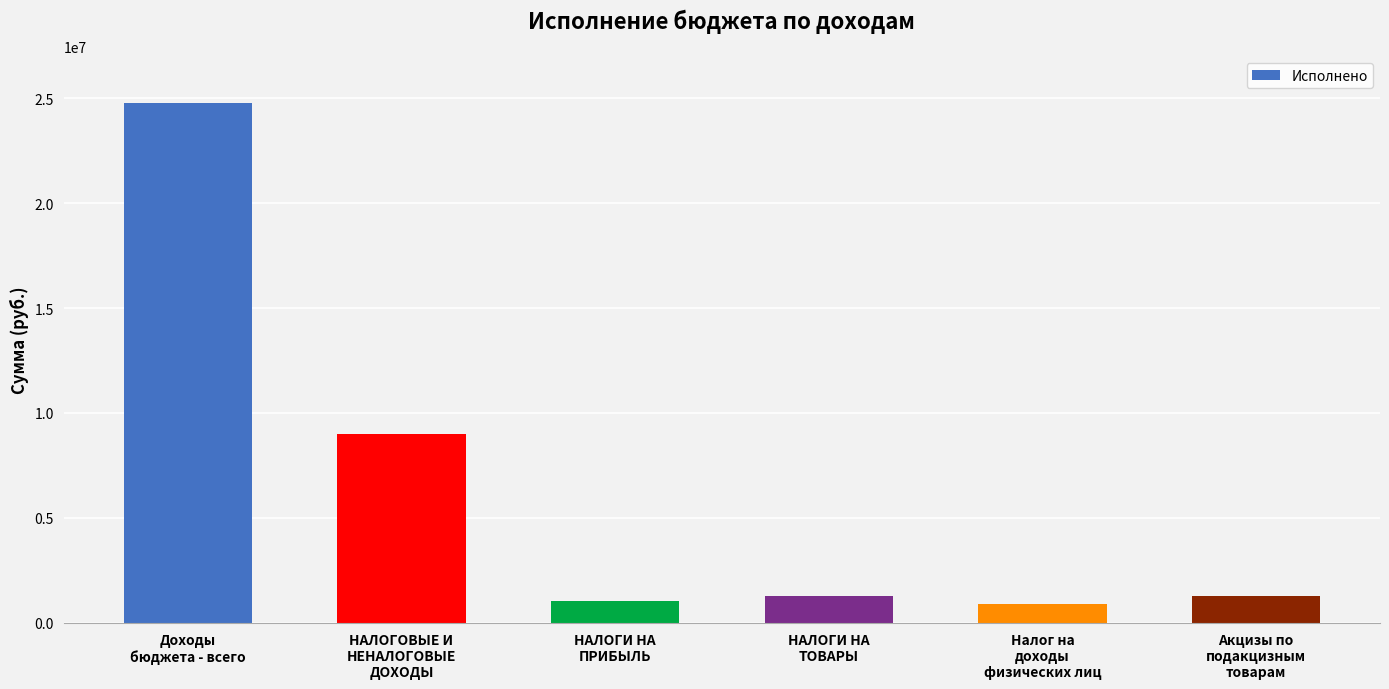

Approximately how many times larger is the value at НАЛОГИ НА
ПРИБЫЛЬ compared to Акцизы по
подакцизным
товарам?

0.8